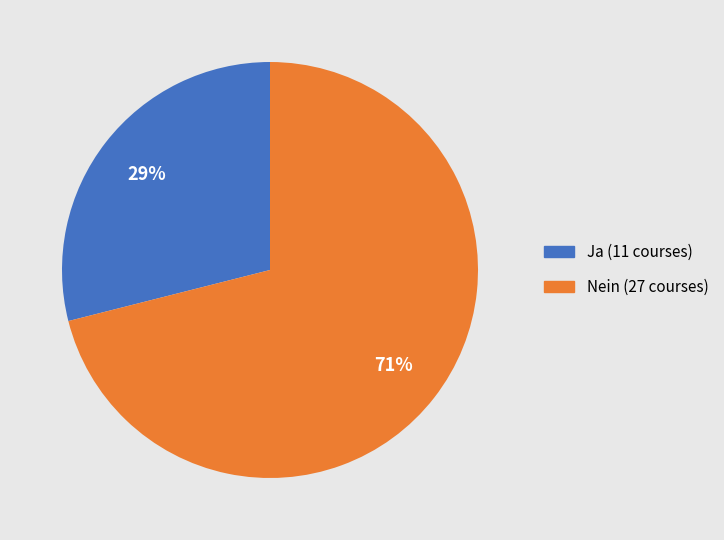

What is the smallest slice in the pie chart?

Ja